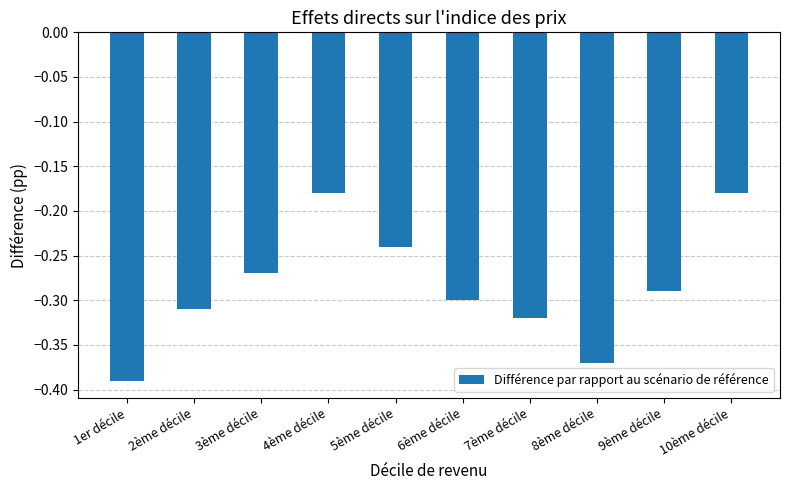

Does the chart contain stacked bars?

No